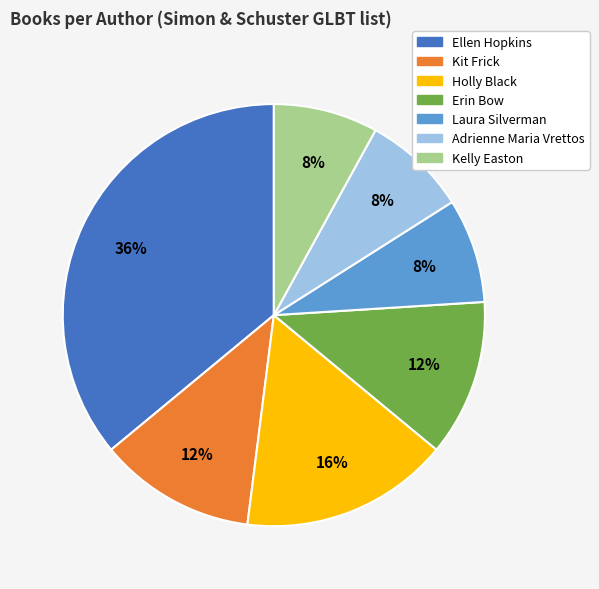

Which slice is the largest?

Ellen Hopkins